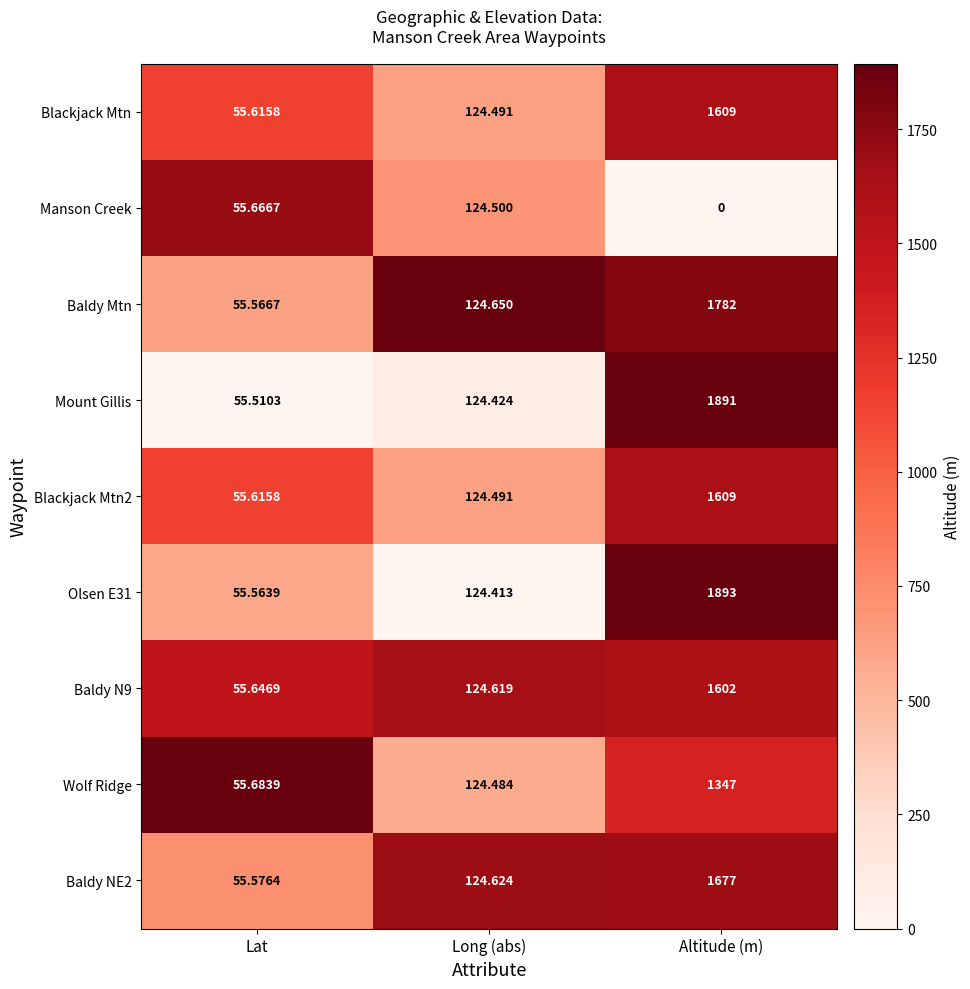

Which label corresponds to the smallest value in the chart?

Altitude (m)